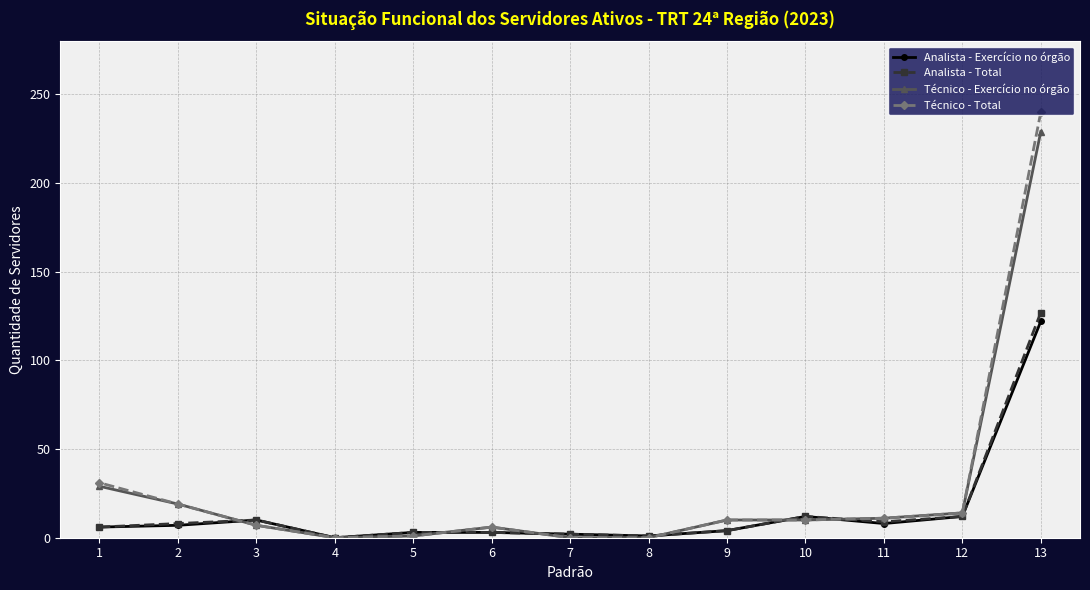

True or false: Técnico - Total has a value of -114 at 7.

False